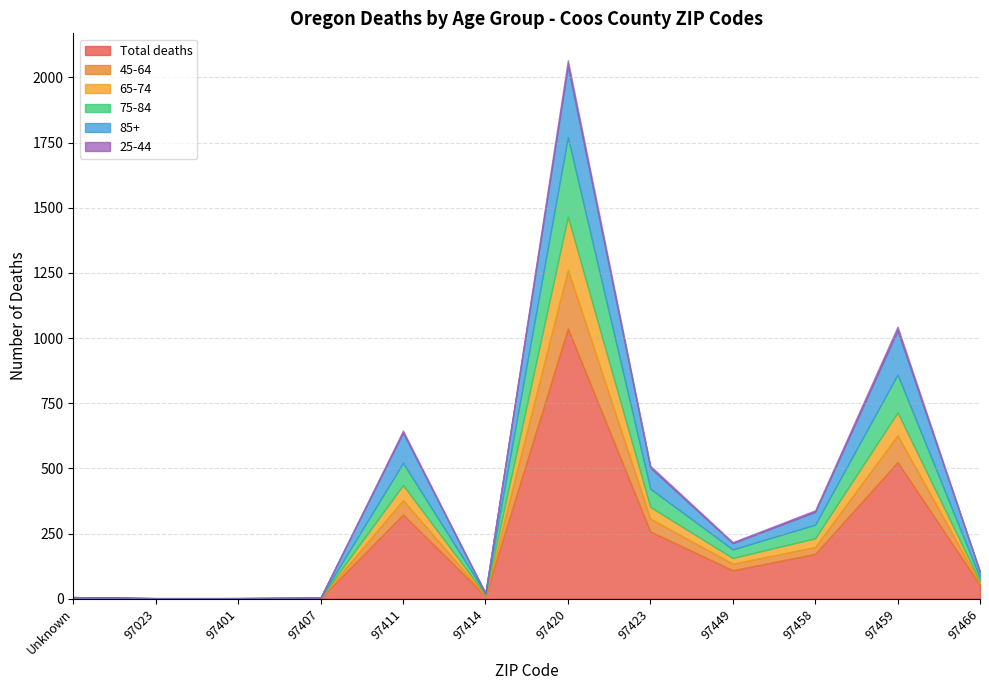

Between Unknown and 97423, which series saw the biggest shift?

Total deaths